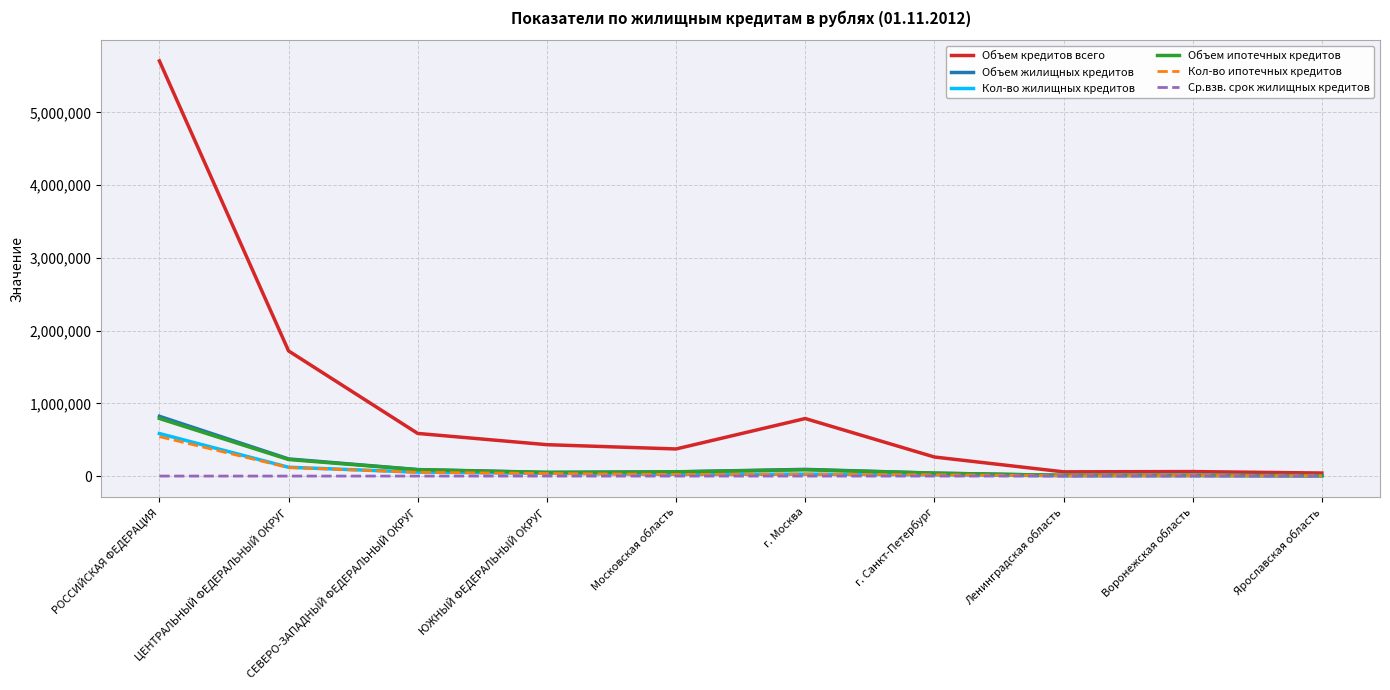

At which category is the sum across all series the highest?

РОССИЙСКАЯ ФЕДЕРАЦИЯ